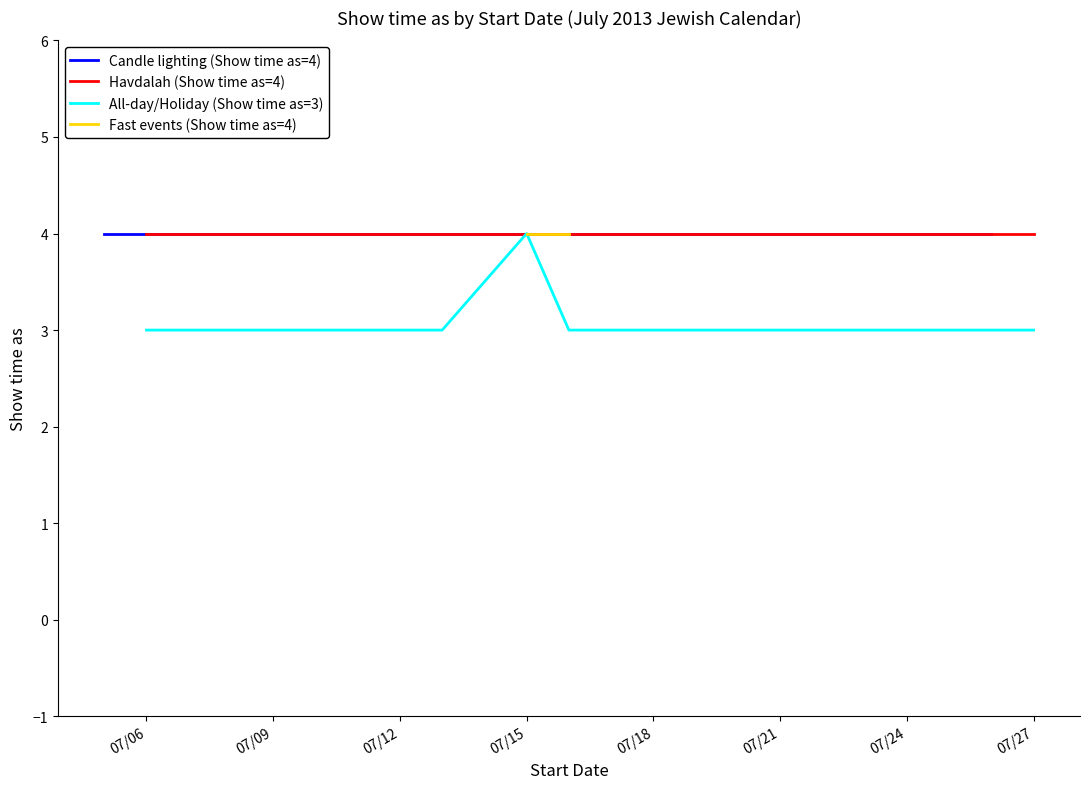

True or false: Show time as (Candle lighting) and Show time as (All-day/Holiday) cross at least once.

False